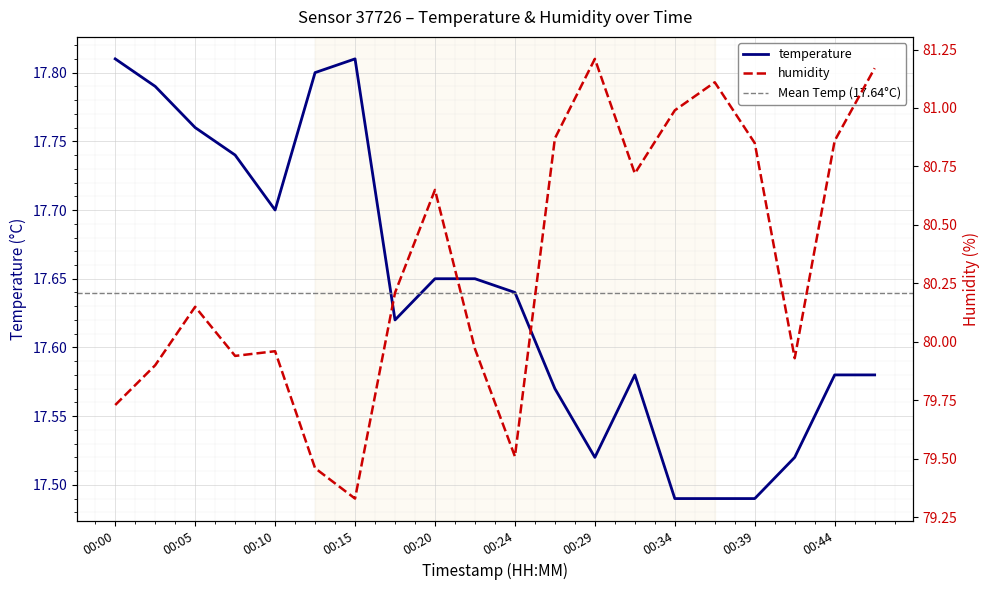

In humidity, how many points are lower than both neighbors (excluding endpoints)?

5